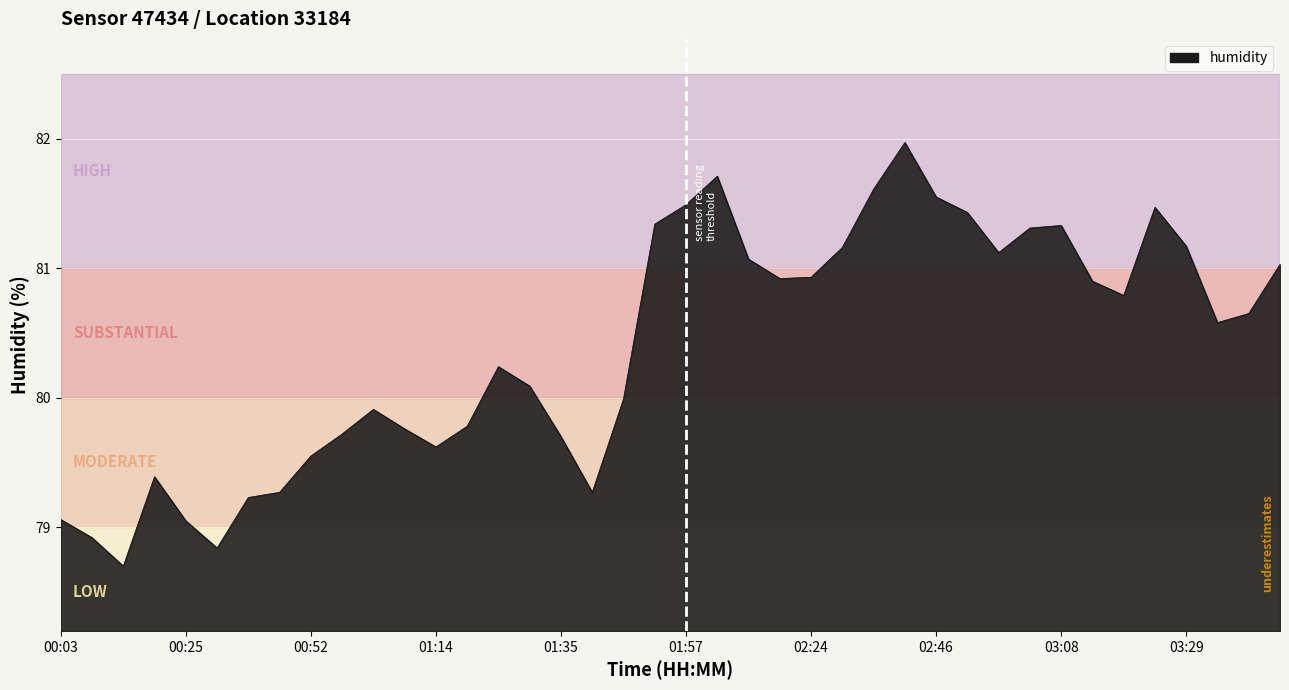

What is the difference between the maximum and minimum values?

3.3